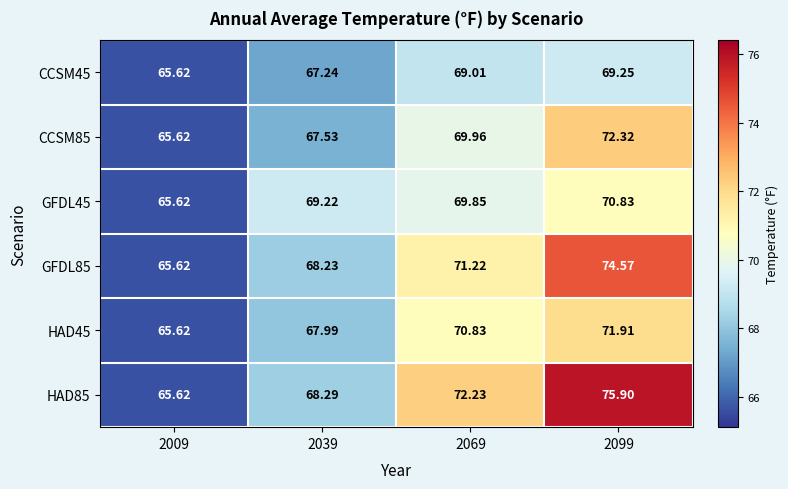

Is the value of HAD45 at 2009 greater than the value of HAD85 at 2069?

No